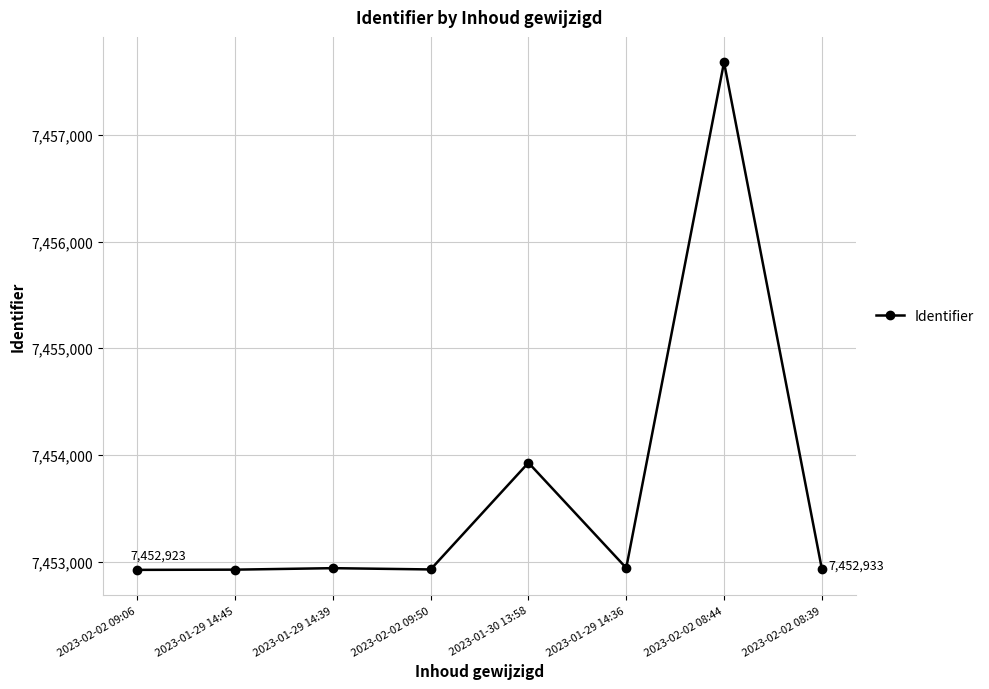

What is the value of the 6th point from the left?

7452941